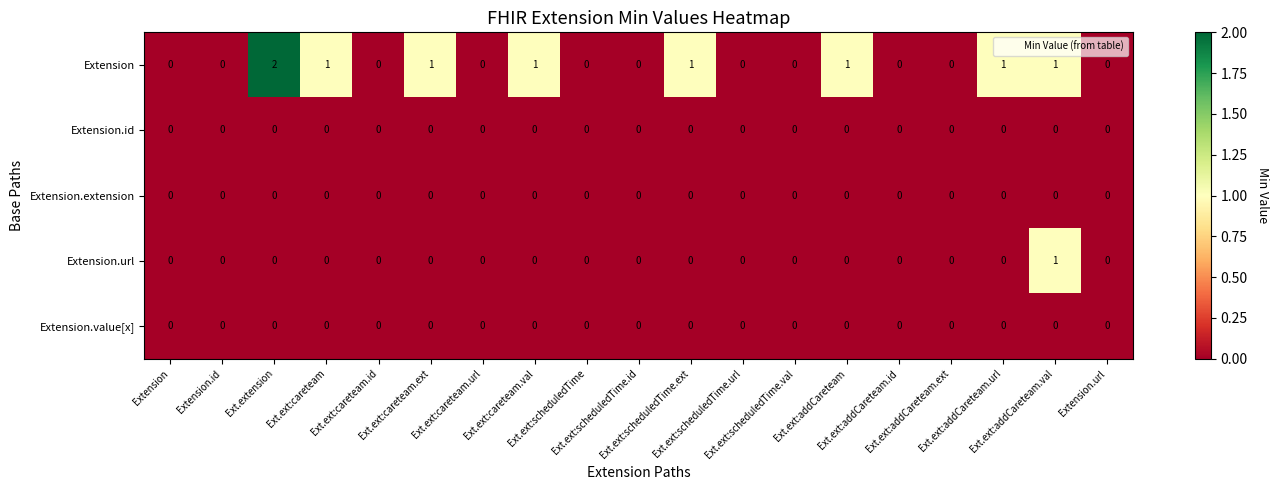

How many distinct data groups are displayed?

5